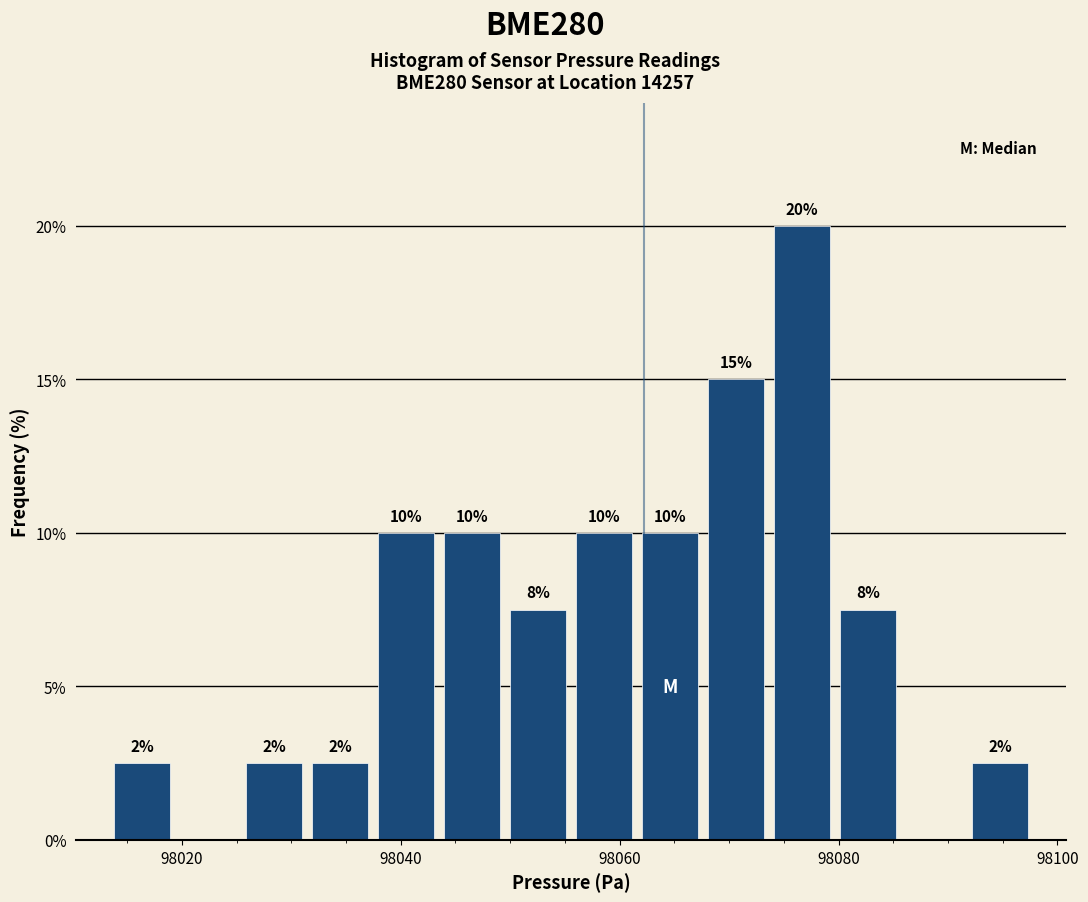

Around what value on the x-axis is the tallest bar? Give the approximate position of its centre, as read against the axis.

98076